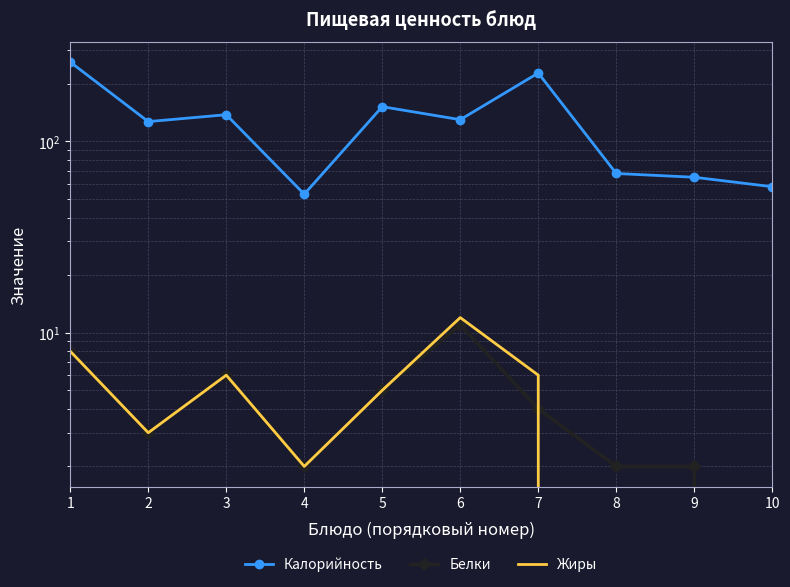

What is the difference between the Жиры values at 6 and 2?

9